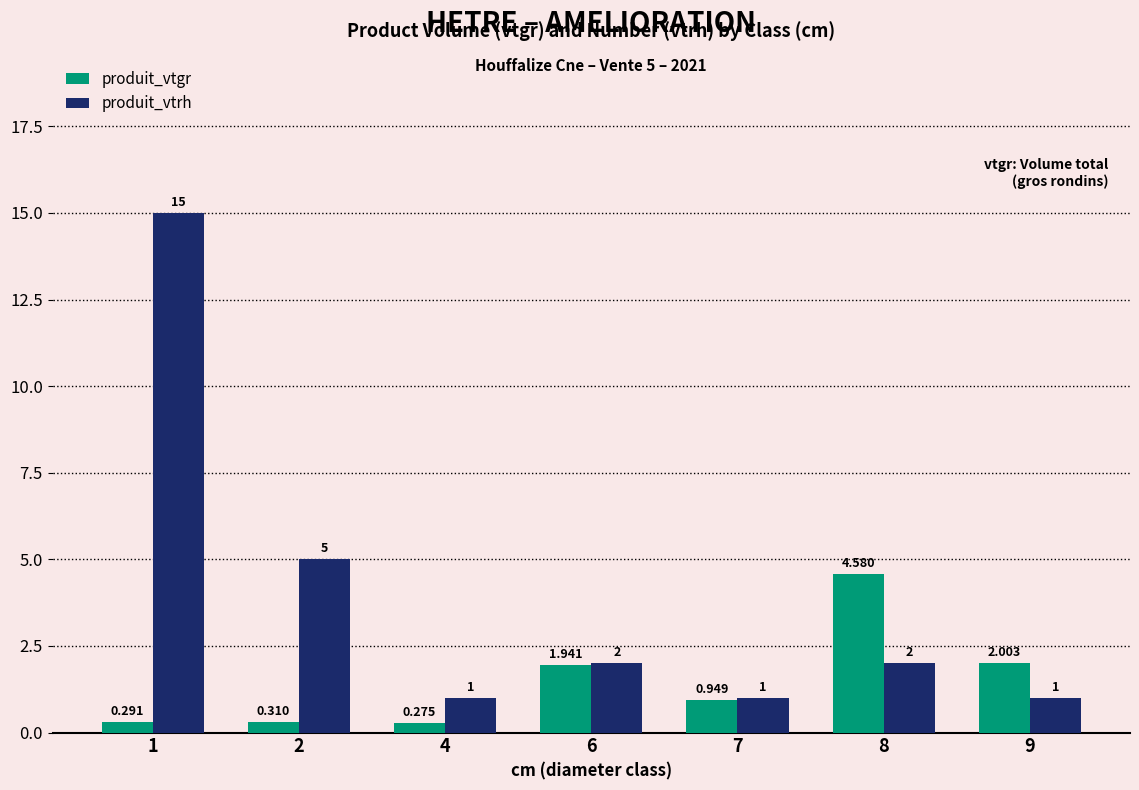

What is the value of the produit_vtrh bar at the 2nd from the left?

5.0